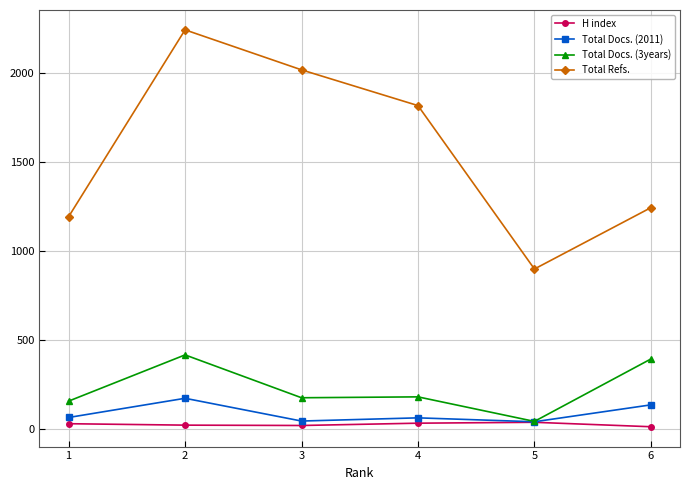

How many data points in Total Docs. (3years) are less than 181?

3